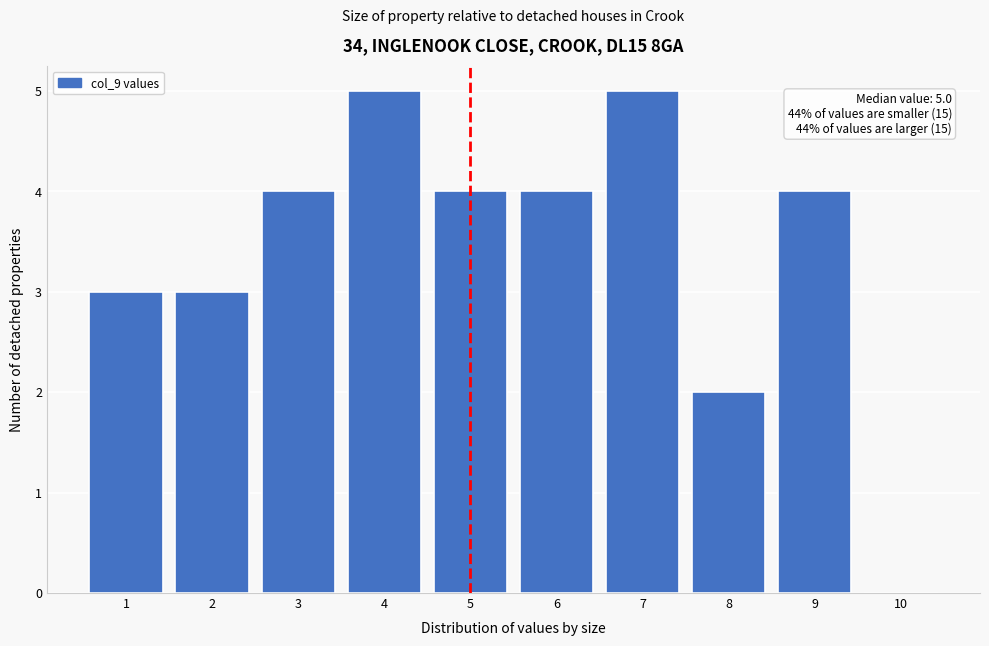

Reading right to left, transcribe all the data shown in this chart.

10=0	9=4	8=2	7=5	6=4	5=4	4=5	3=4	2=3	1=3